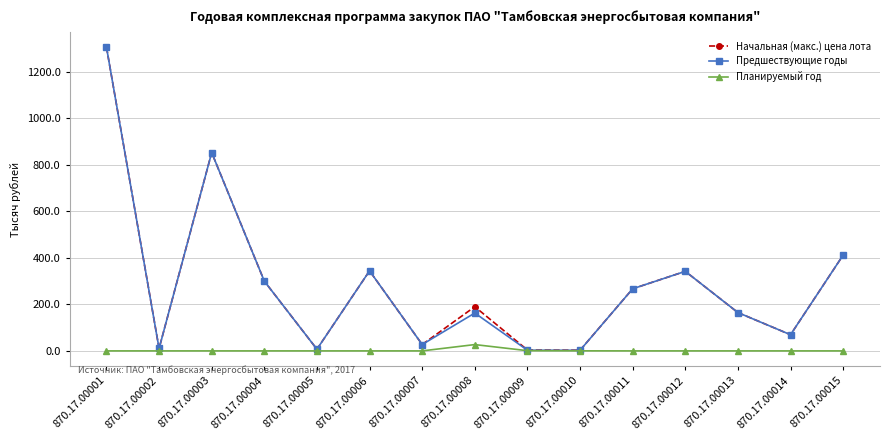

At which category does Начальная (макс.) цена лота reach its first local peak?

870.17.00003